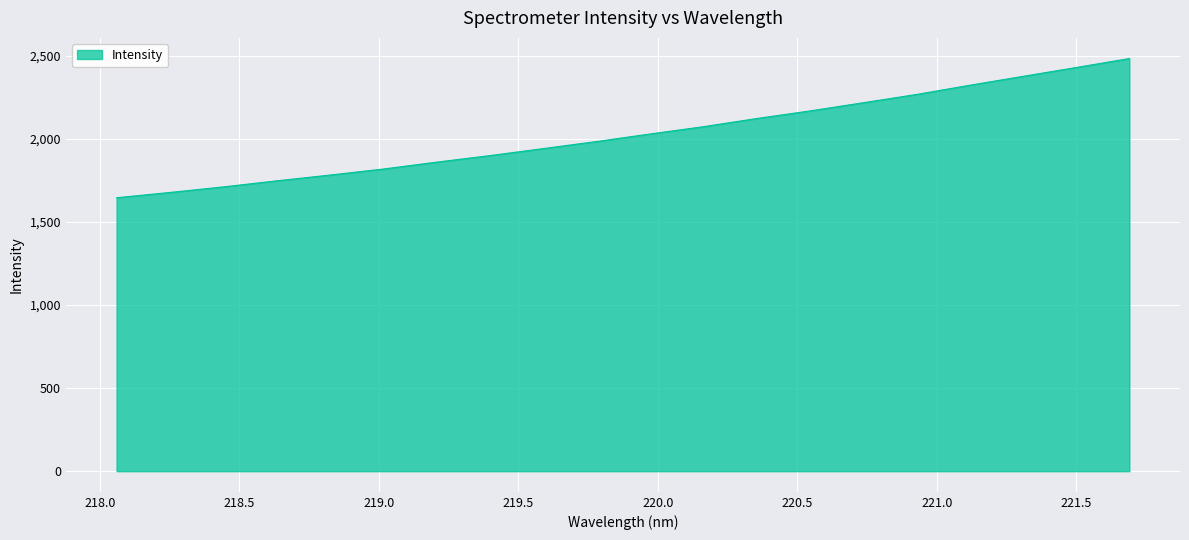

What is the smallest value displayed?

1645.6